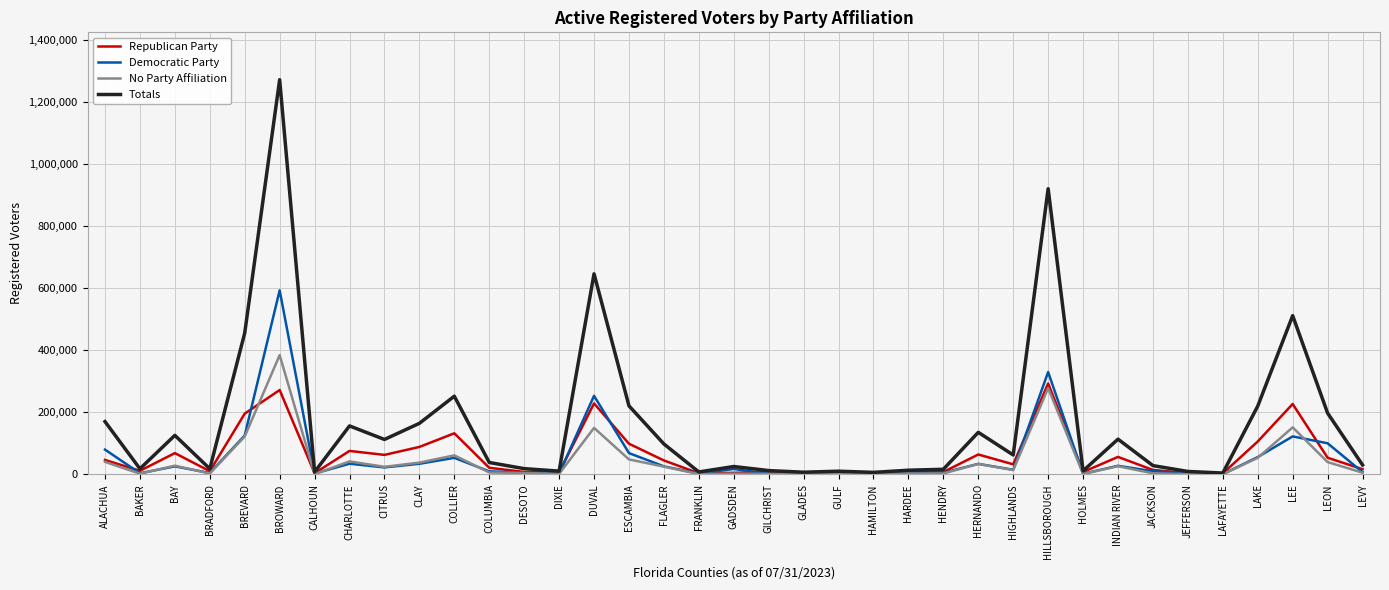

At which label does Totals first exceed 38510?

ALACHUA